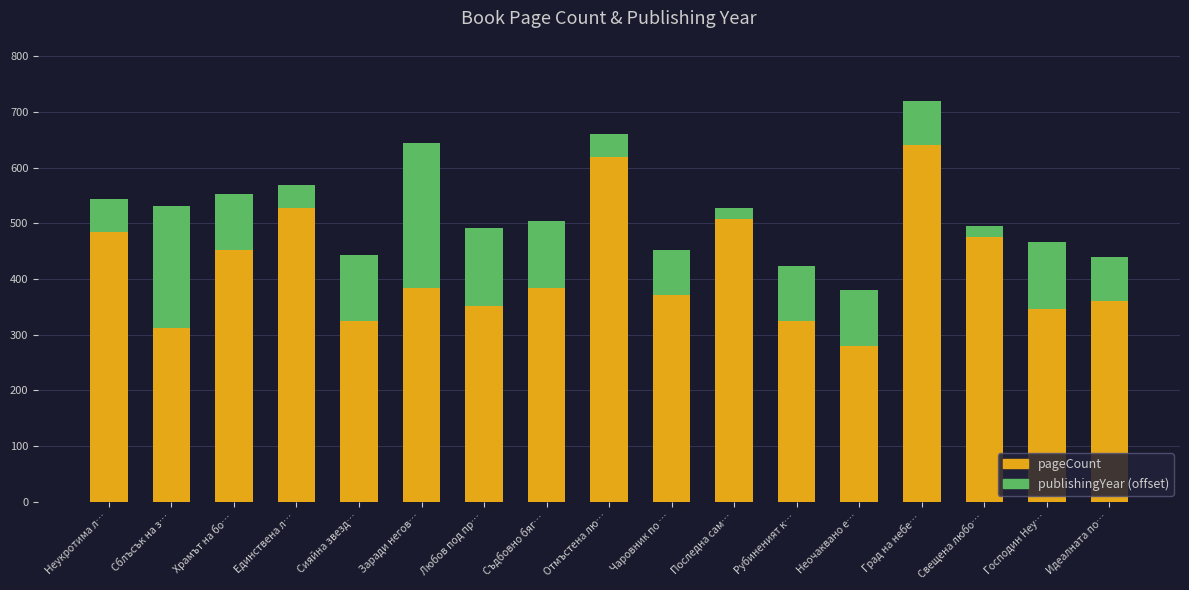

What is the difference between the maximum and second lowest values in the pageCount series?

328